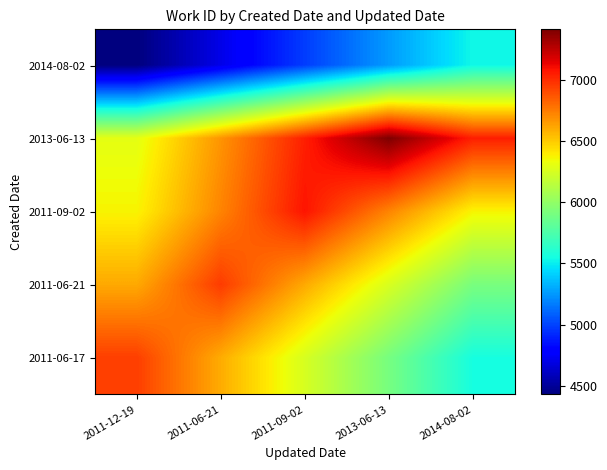

Which label corresponds to the largest value in the chart?

2013-06-13